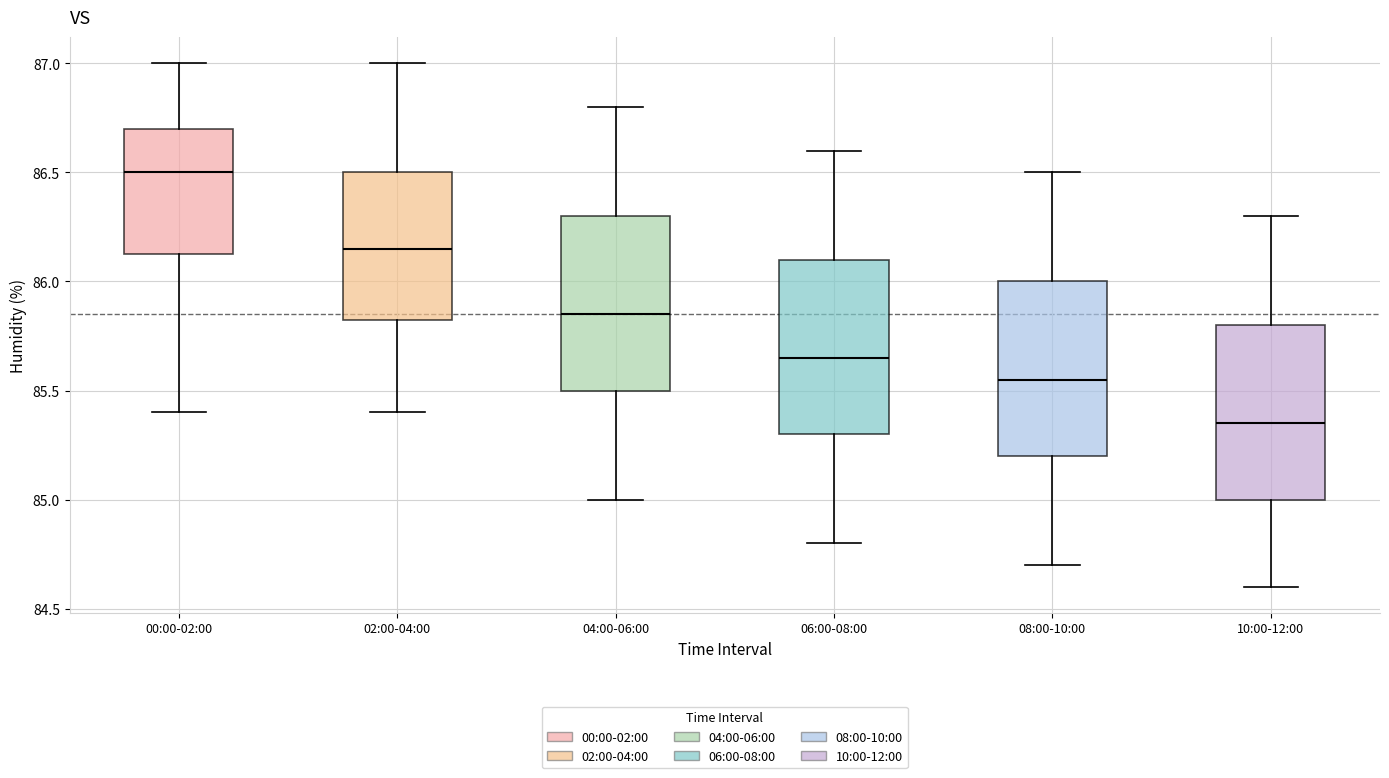

Reading left to right, transcribe this box plot: for each box, give where its median line is, the range the box spans, and where its two whiskers end, as read against the y-axis. The values are not printed on the chart, so give them approximately, as read against the axis.

00:00-02:00: median 86.50, box 86.15 to 86.70, whiskers 85.40 to 87.00
02:00-04:00: median 86.15, box 85.85 to 86.50, whiskers 85.40 to 87.00
04:00-06:00: median 85.85, box 85.50 to 86.30, whiskers 85.00 to 86.80
06:00-08:00: median 85.65, box 85.30 to 86.10, whiskers 84.80 to 86.60
08:00-10:00: median 85.55, box 85.20 to 86.00, whiskers 84.70 to 86.50
10:00-12:00: median 85.35, box 85.00 to 85.80, whiskers 84.60 to 86.30